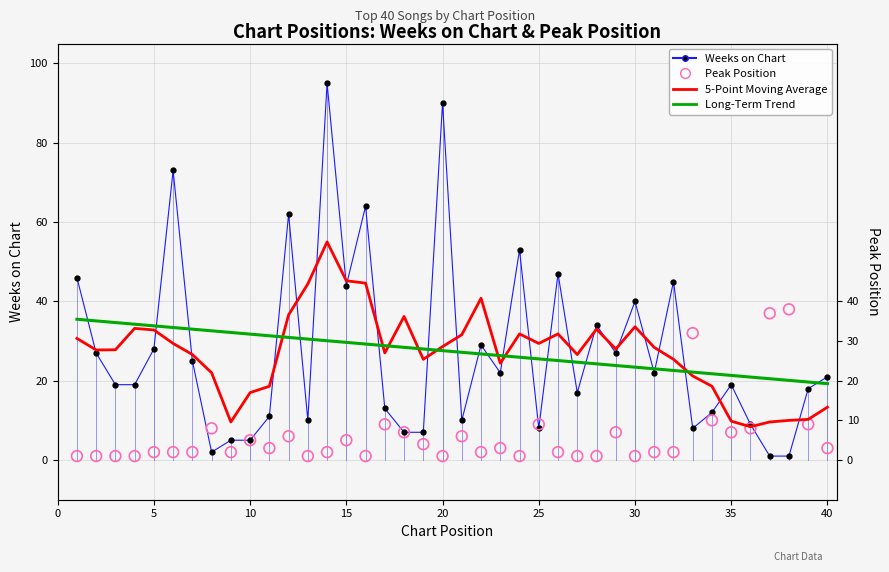

Which series reaches the maximum Y coordinate?

Weeks on Chart